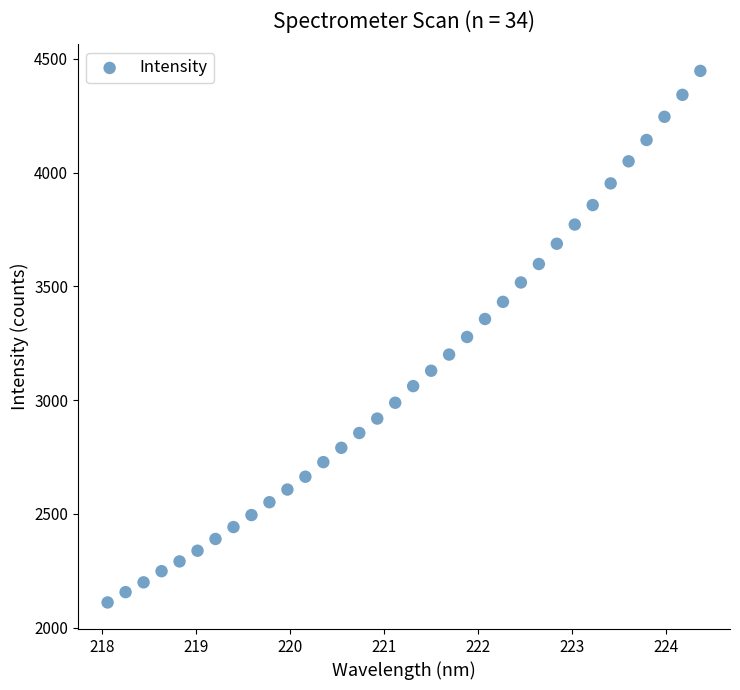

What is the range of Y values (max minus min)?

2337.2